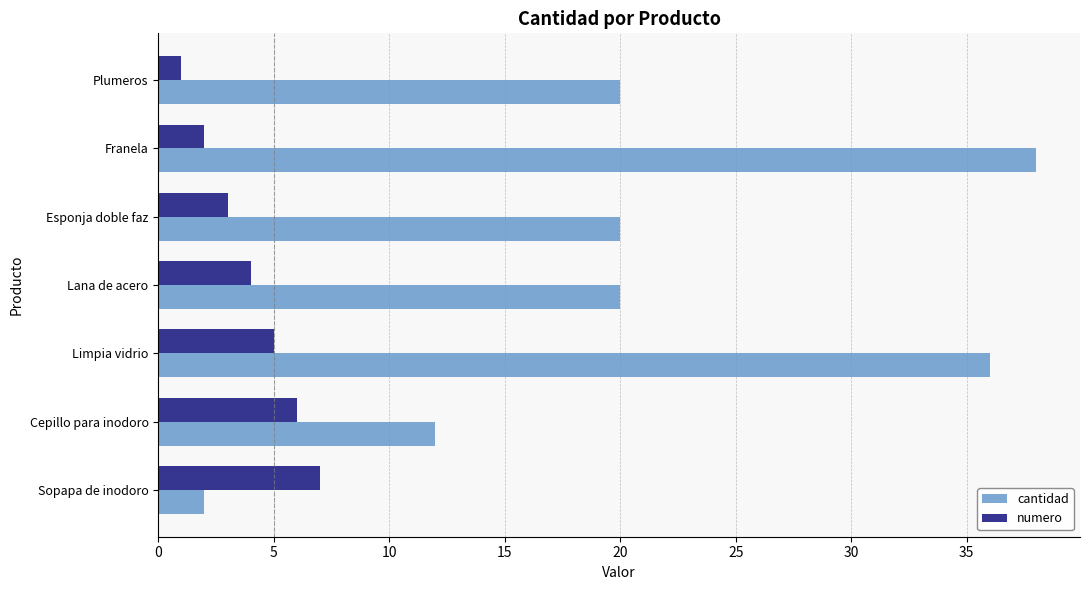

Which series has the widest spread of values?

cantidad